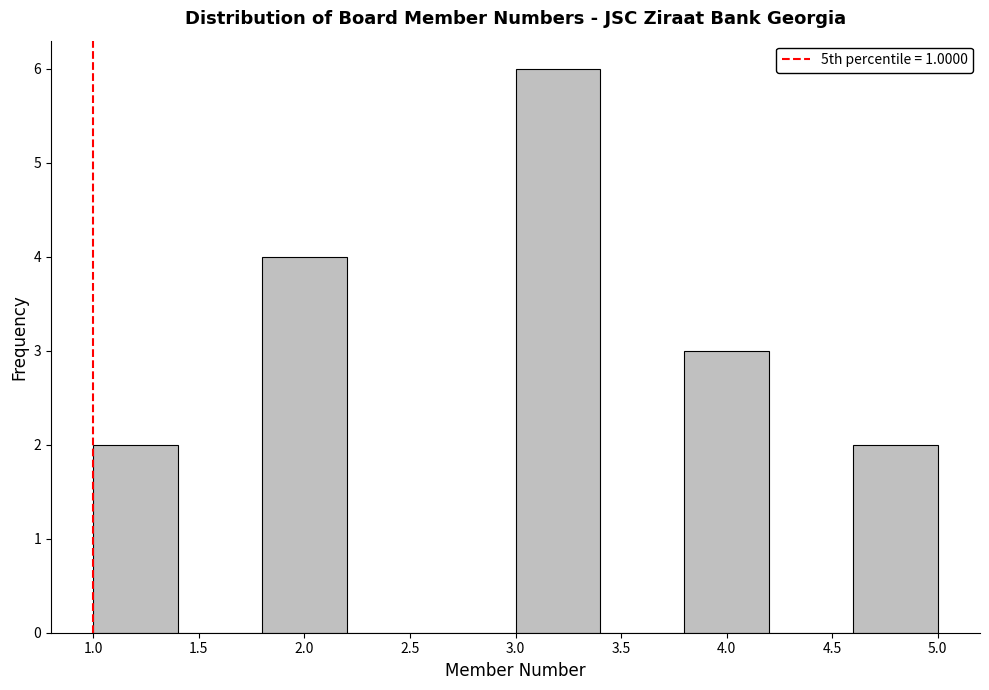

What is the height of the bar covering 1.0 to 1.4 on the x-axis? The values are not printed on the chart, so give them approximately, as read against the axis.

2